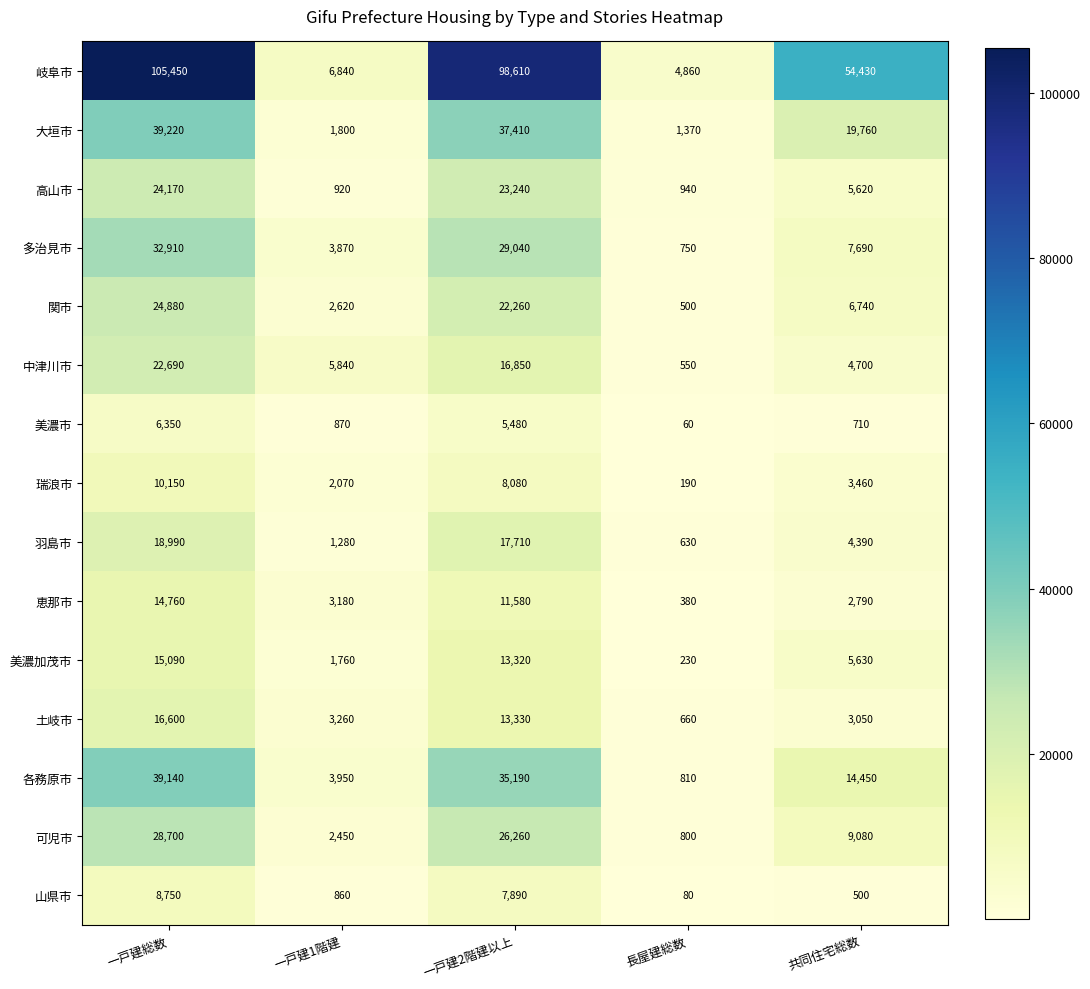

At which label does 瑞浪市 first exceed 3460?

一戸建総数